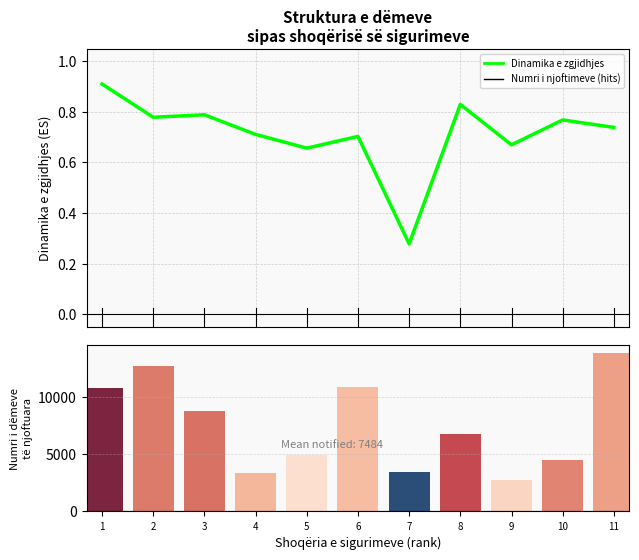

What is the difference between the maximum and second lowest values?

0.3